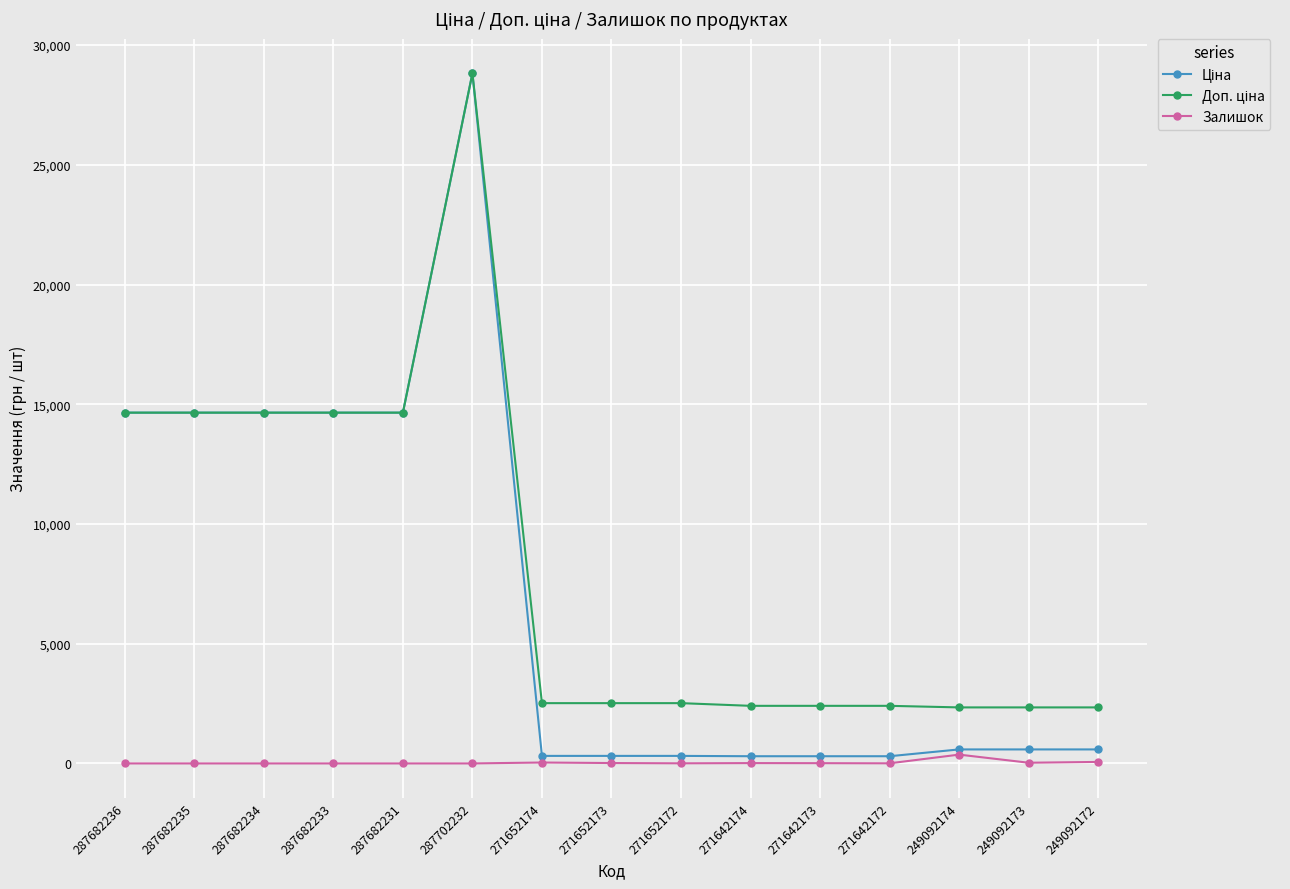

True or false: Залишок has a value of 14.0 at 271642174.

True